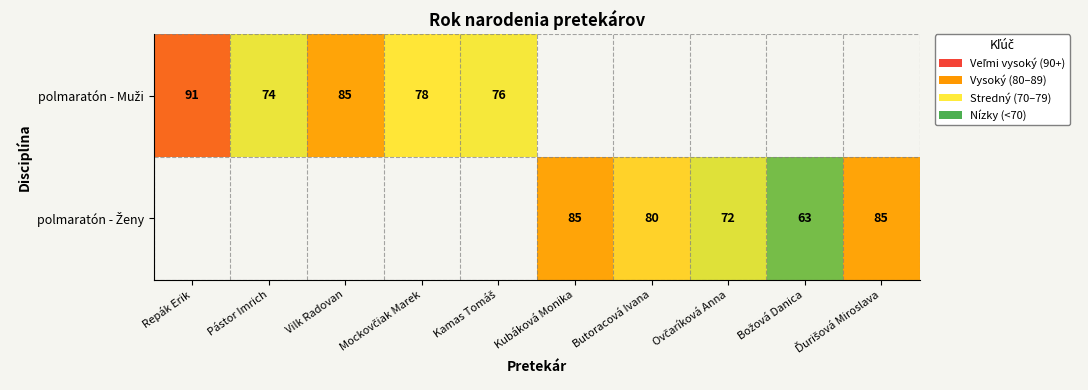

What is the average value of the polmaratón - Ženy series?

38